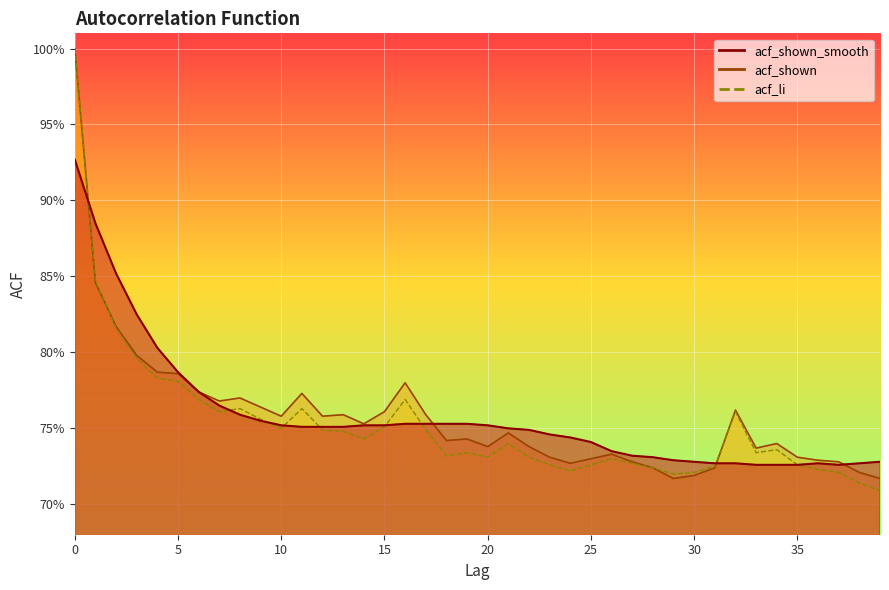

How many acf_li values are between 0 and 1?

40